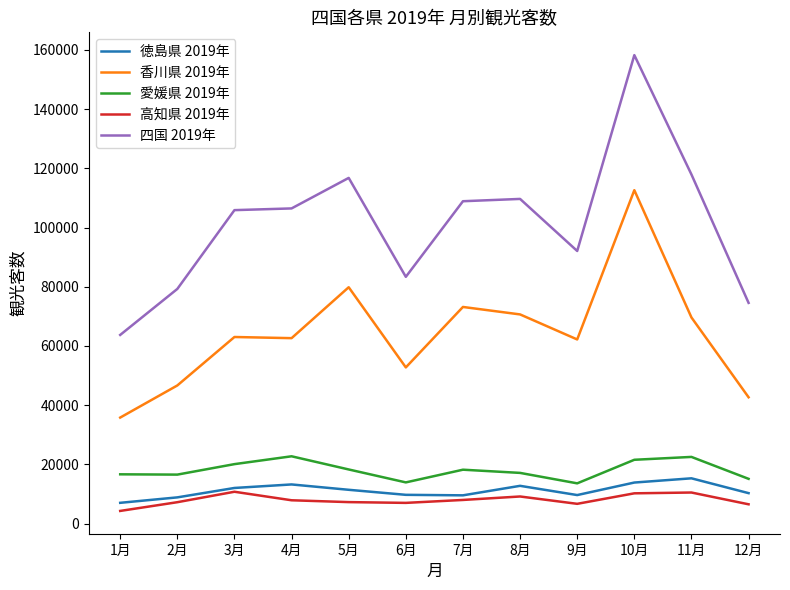

Rank the series by their maximum value, from lowest to highest.

高知県 2019年, 徳島県 2019年, 愛媛県 2019年, 香川県 2019年, 四国 2019年